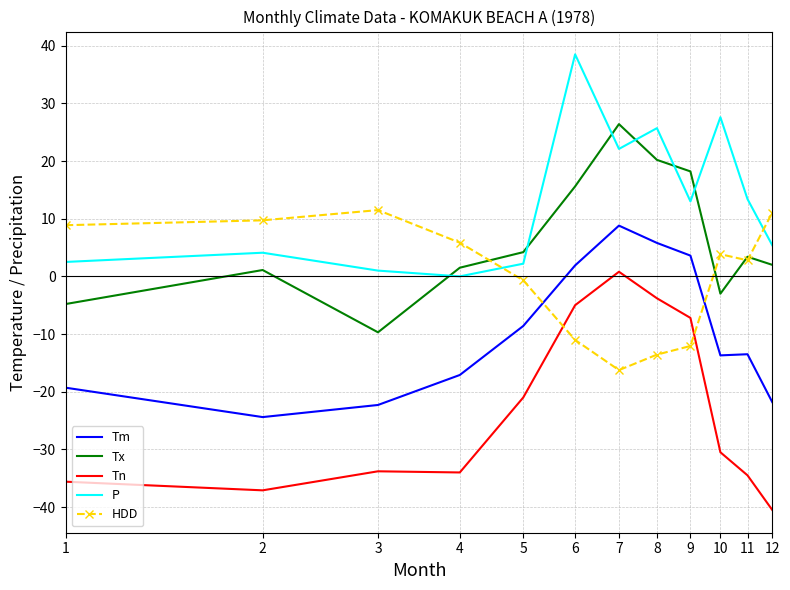

True or false: Tm and P cross at least once.

False